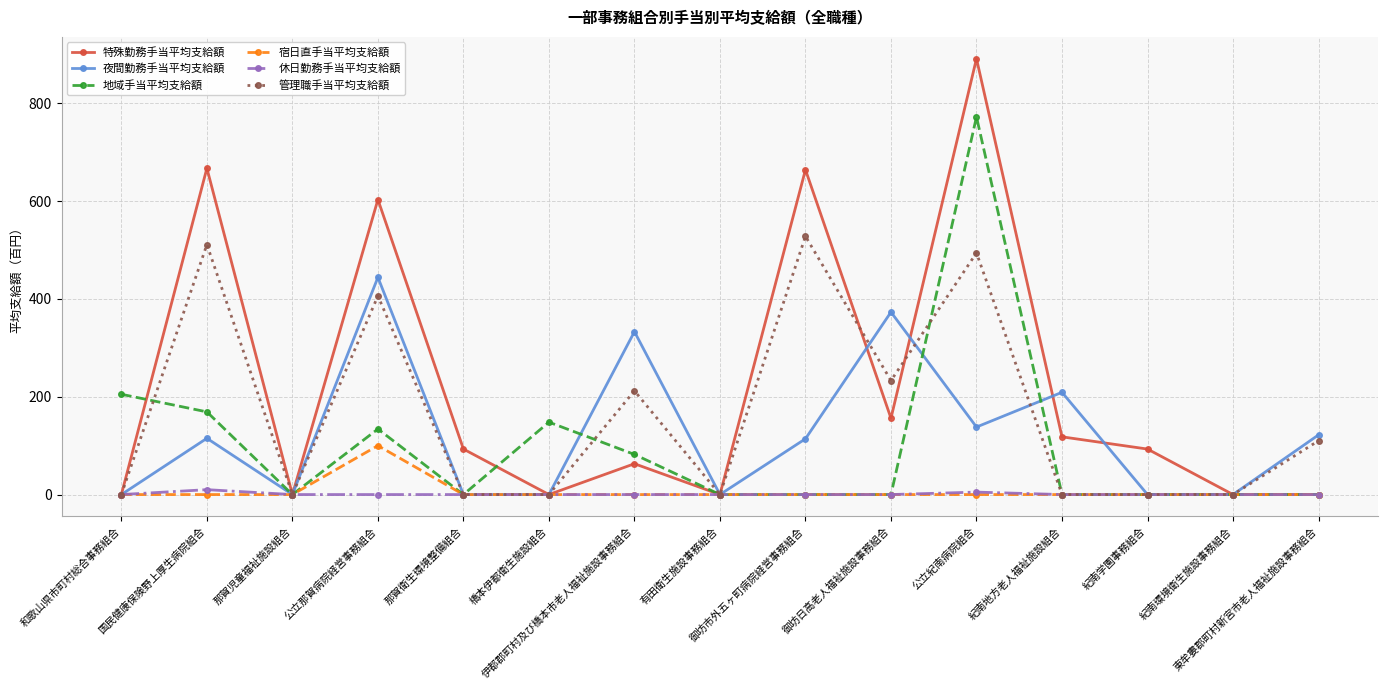

Does the chart have visible grid lines?

Yes